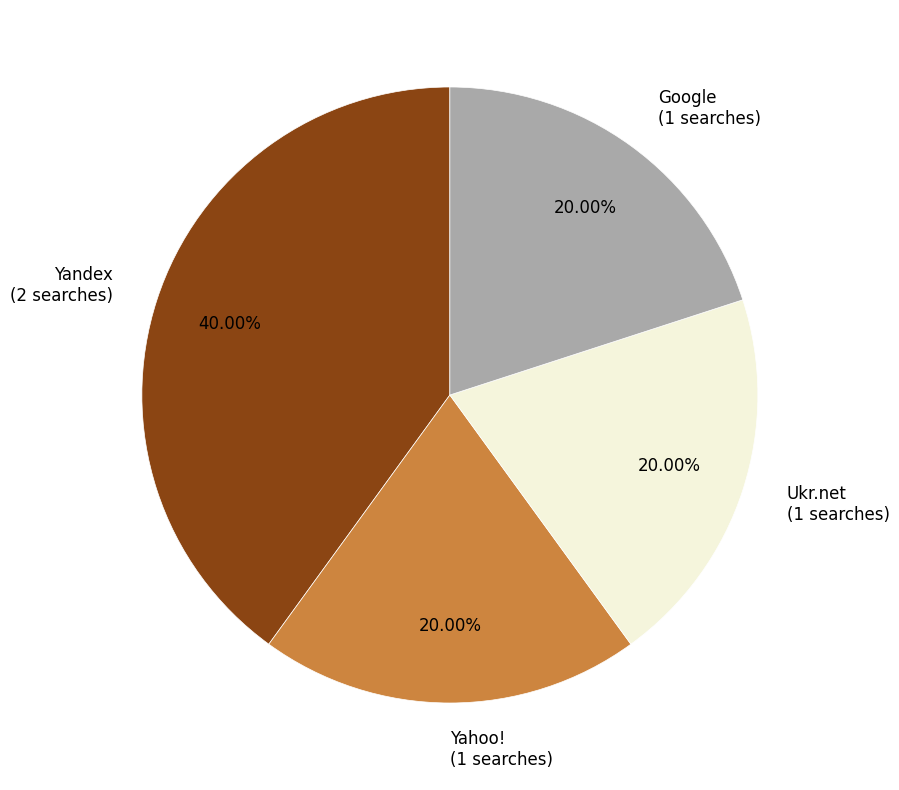

What portion of the pie excludes Yandex?

60.0%